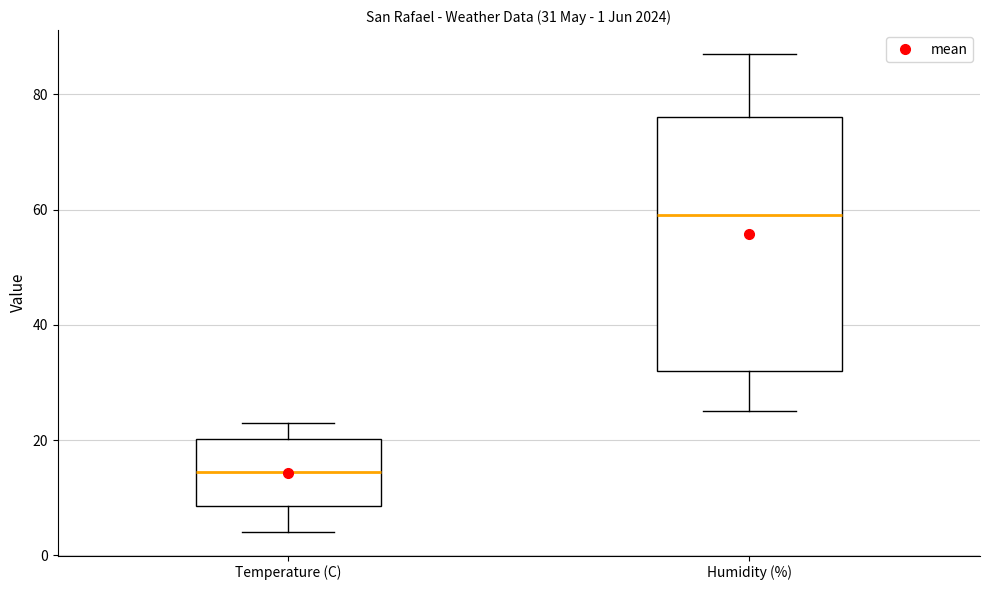

Which box is the tallest, from its lower edge to its upper edge?

Humidity (%)